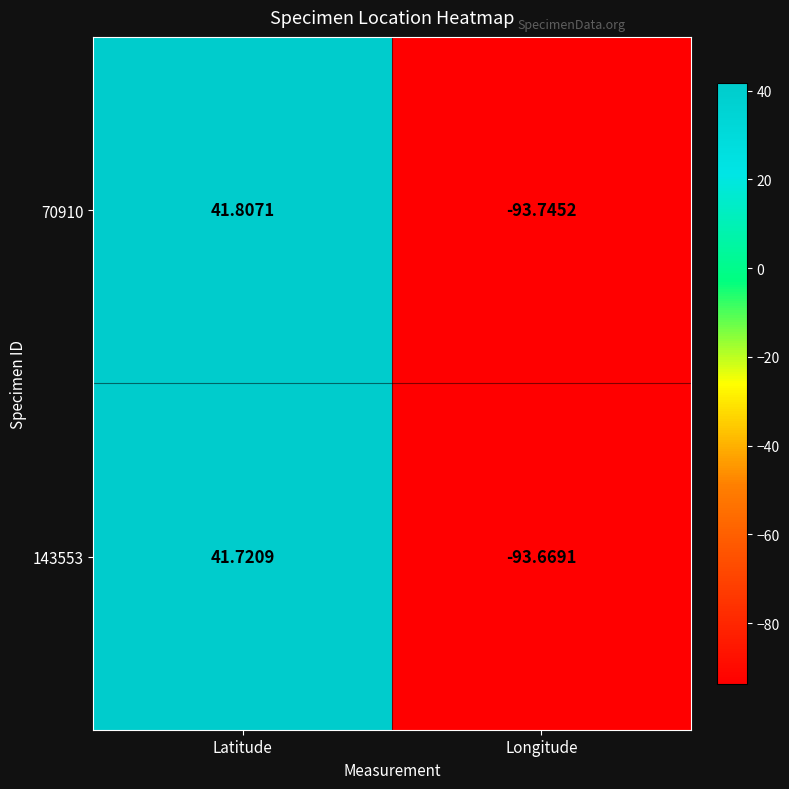

At which category is the sum across all series the highest?

Latitude